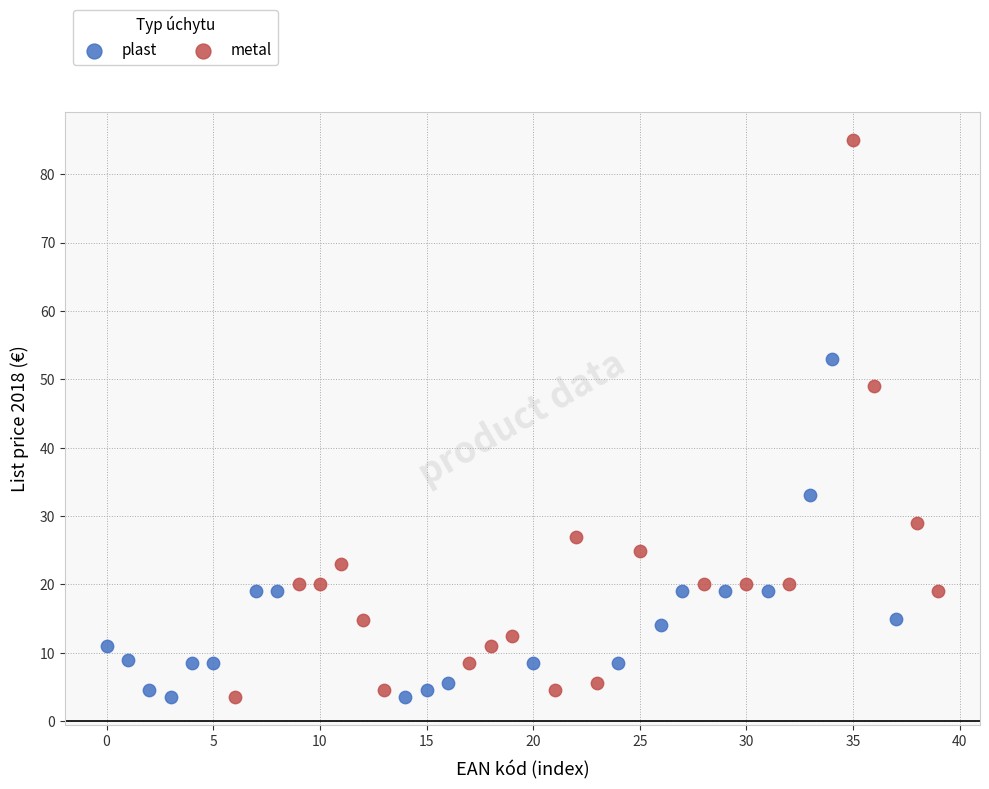

Which series has the widest spread of Y values?

metal